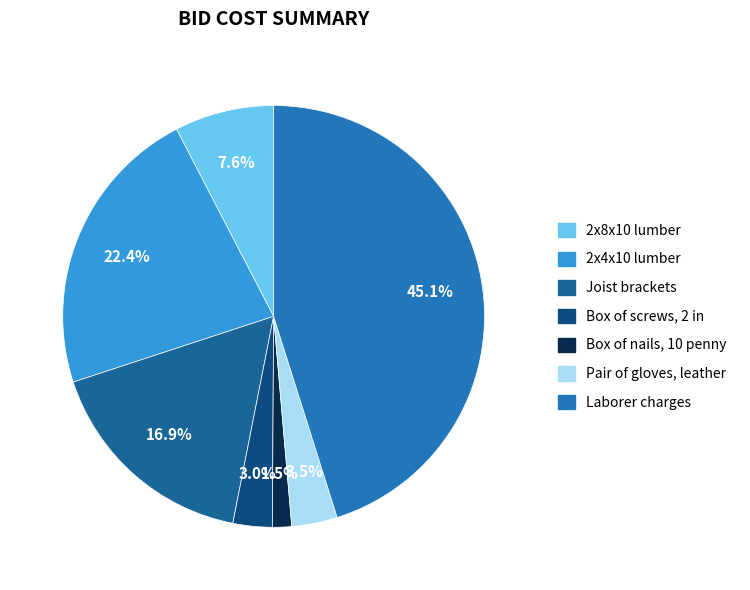

Does Joist brackets represent more than half of the total?

No